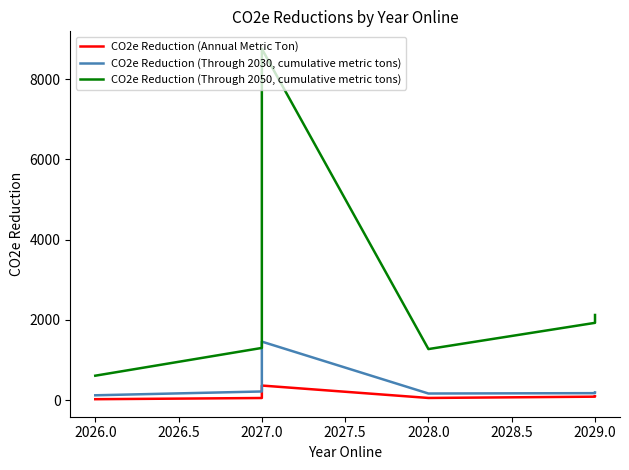

Which series has the largest total across all categories?

CO2e Reduction (Through 2050, cumulative metric tons)